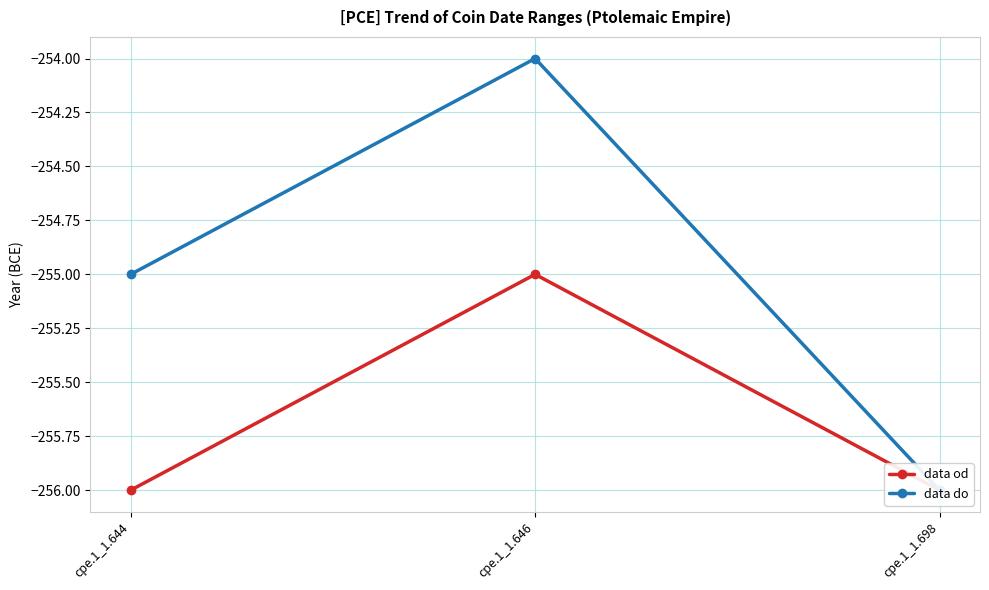

What is the value of the data od point at the 2nd from the left?

-255